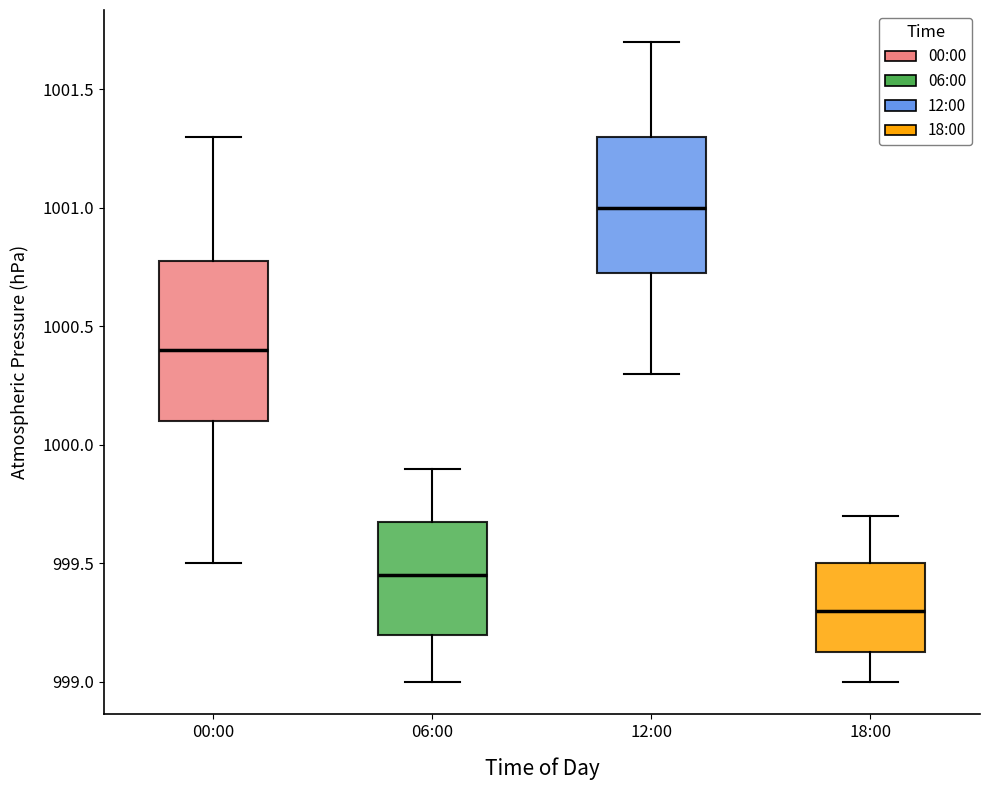

Which box is the tallest, from its lower edge to its upper edge?

00:00